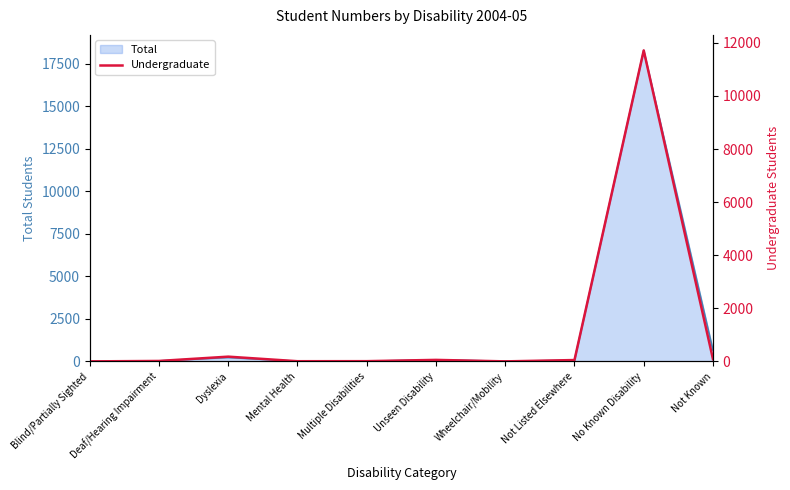

True or false: the data shows 3 at Blind/Partially Sighted.

True